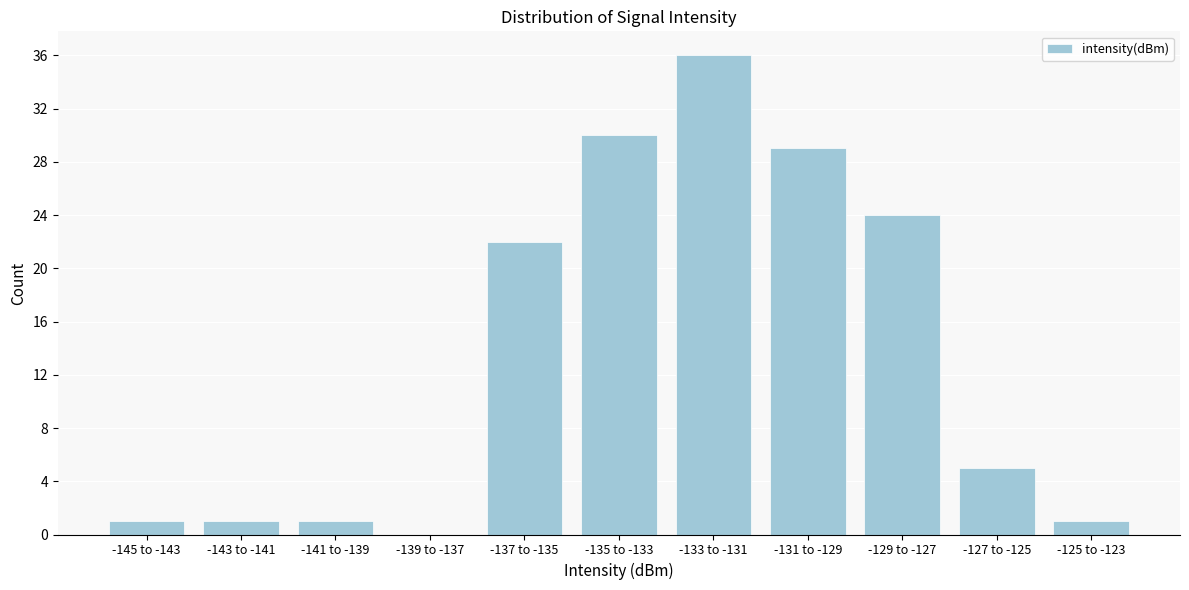

Reading left to right, what are all the values shown in this chart?

-145 to -143=1	-143 to -141=1	-141 to -139=1	-139 to -137=0	-137 to -135=22	-135 to -133=30	-133 to -131=36	-131 to -129=29	-129 to -127=24	-127 to -125=5	-125 to -123=1